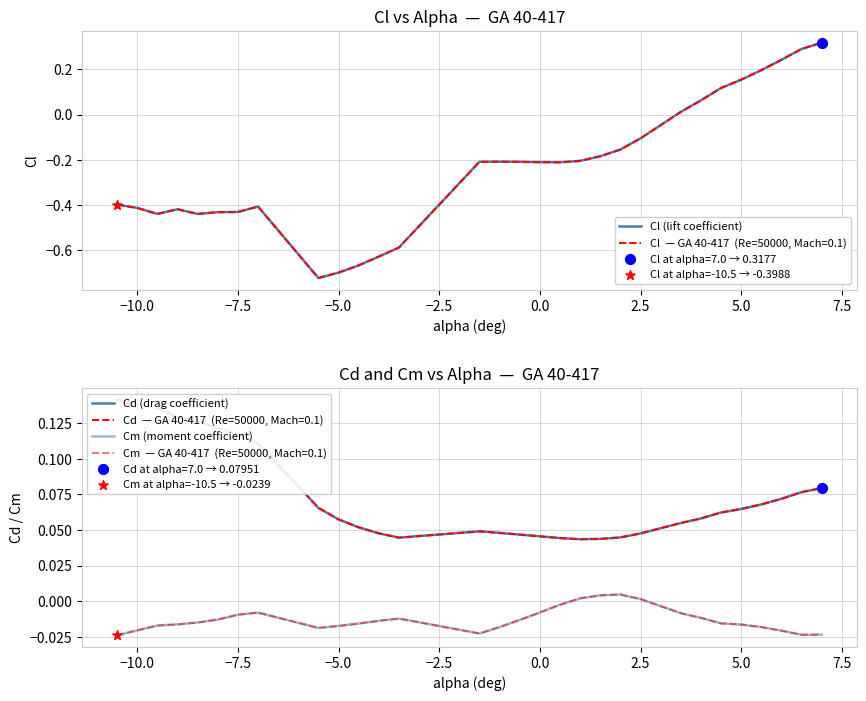

Which series reaches the minimum Y coordinate?

Cl (lift coefficient)